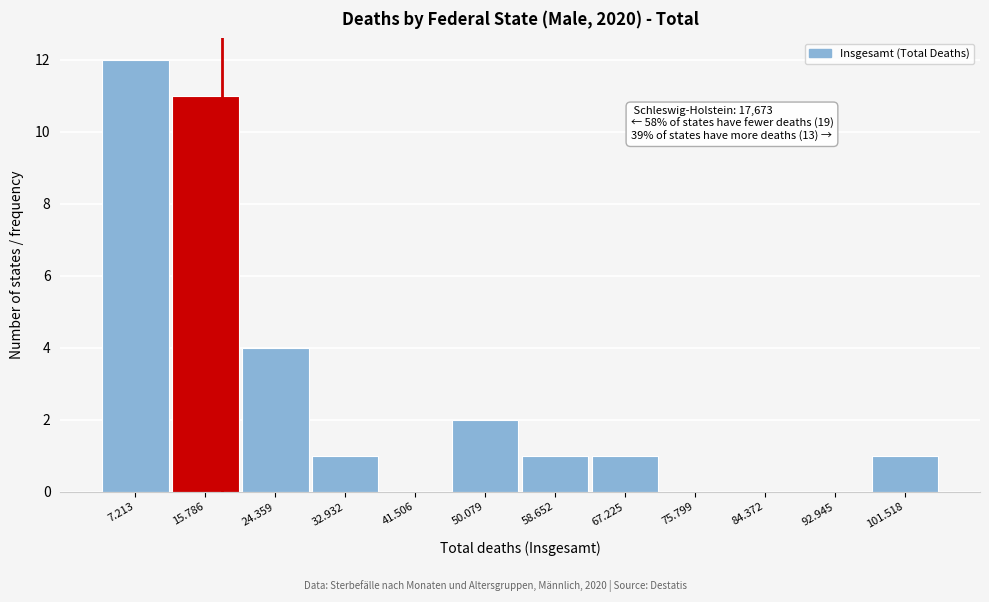

Reading right to left, list all the values displayed in this chart.

101.518=1	92.945=0	84.372=0	75.799=0	67.225=1	58.652=1	50.079=2	41.506=0	32.932=1	24.359=4	15.786=11	7.213=12